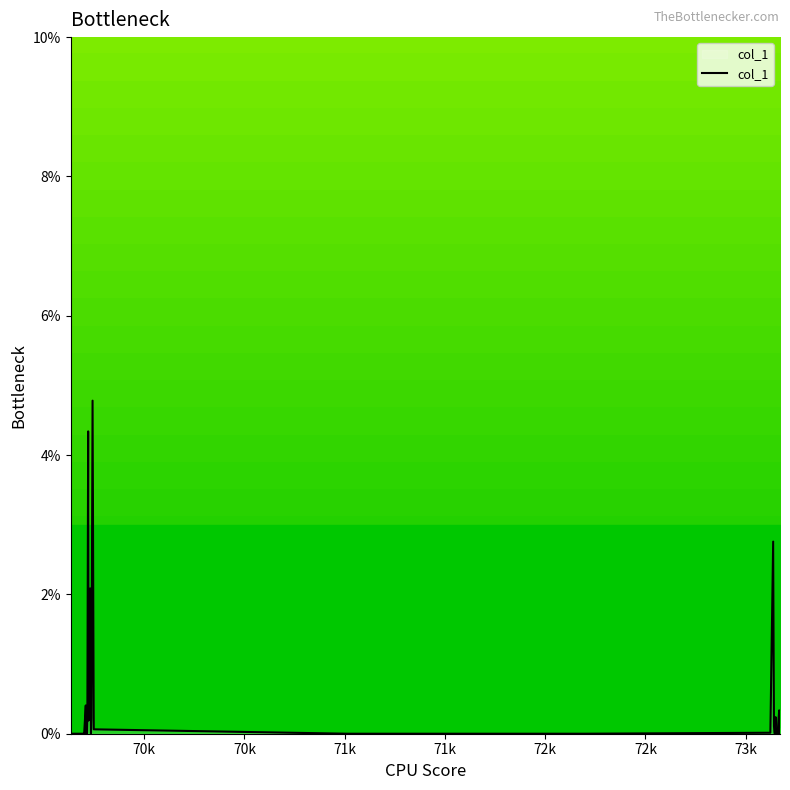

What is the greatest value displayed?

4.8